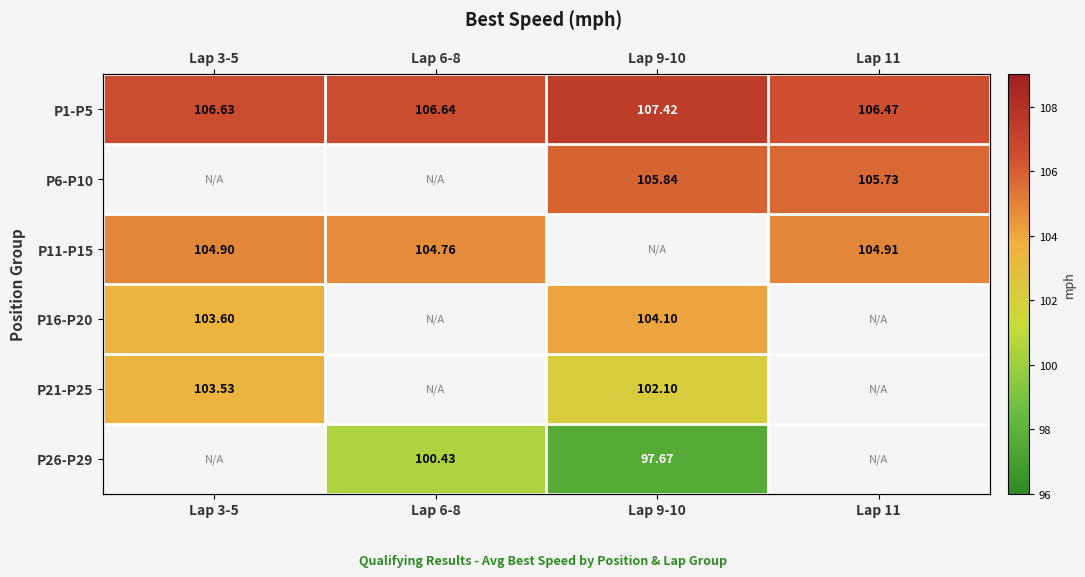

Which has a higher value, Lap 3-5 or Lap 11?

Lap 3-5